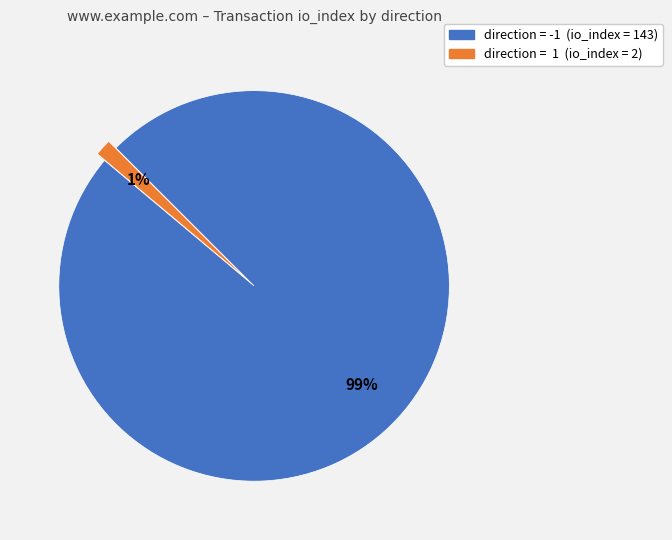

Is there a majority slice in this chart?

Yes